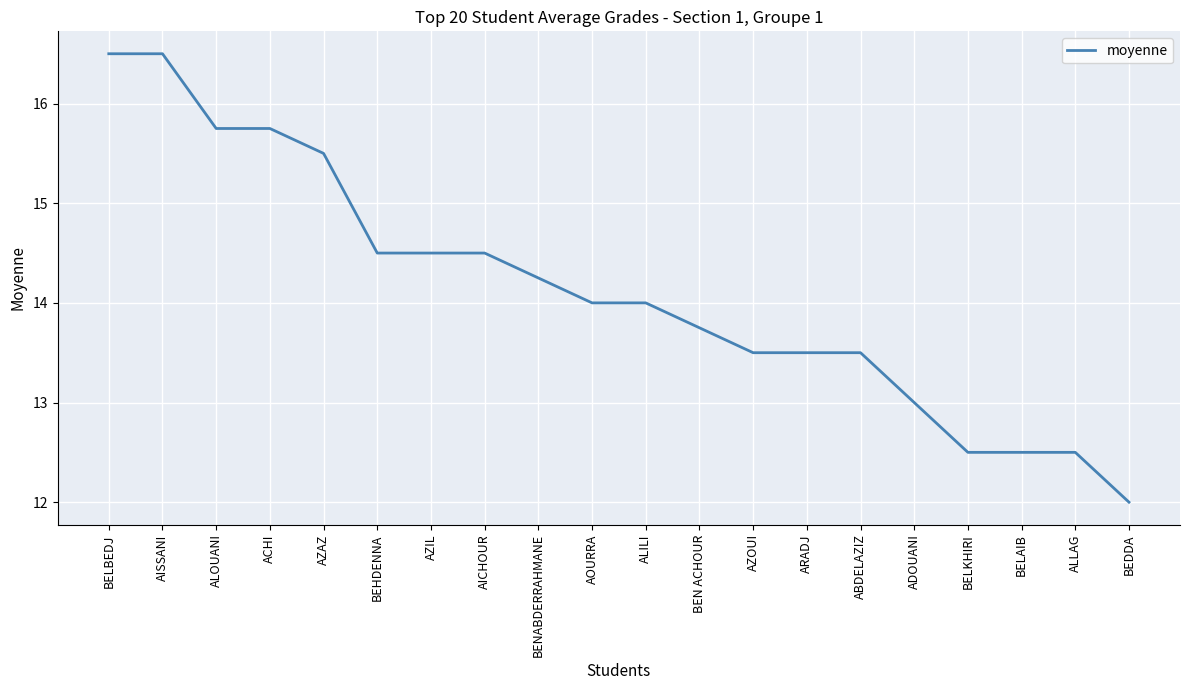

The chart shows a value of 6.1 at ALILI. True or false?

False